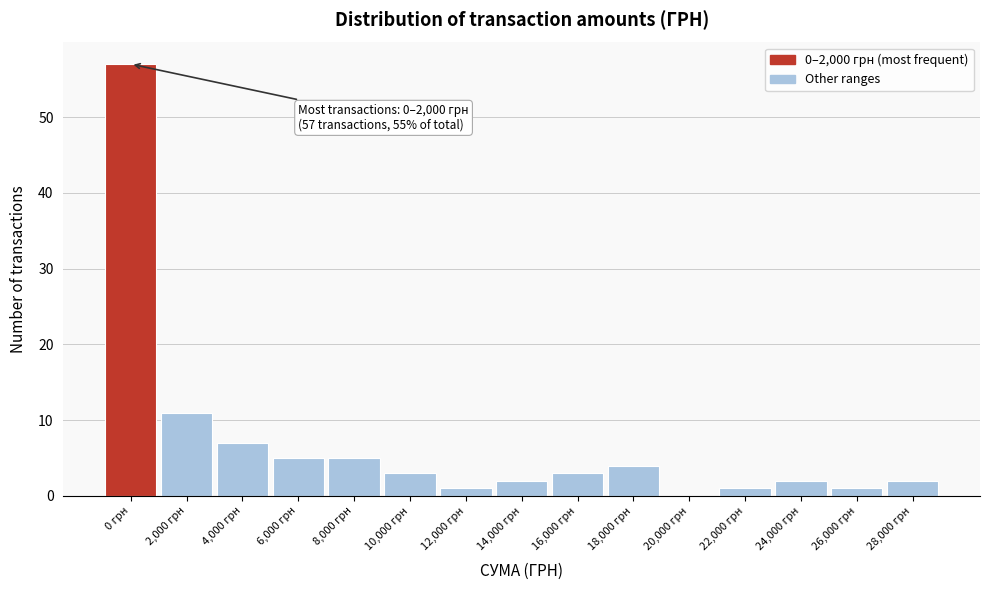

Reading left to right, extract all data points from this chart.

0 грн=57	2,000 грн=11	4,000 грн=7	6,000 грн=5	8,000 грн=5	10,000 грн=3	12,000 грн=1	14,000 грн=2	16,000 грн=3	18,000 грн=4	20,000 грн=0	22,000 грн=1	24,000 грн=2	26,000 грн=1	28,000 грн=2